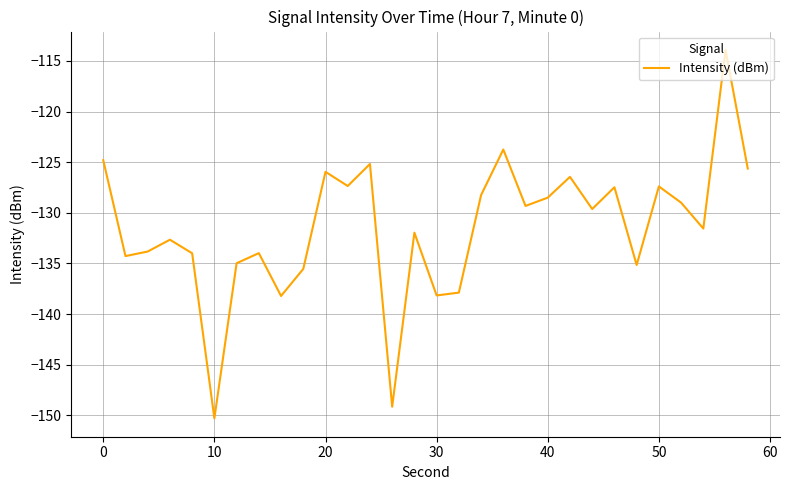

Count the number of data series in this chart.

1